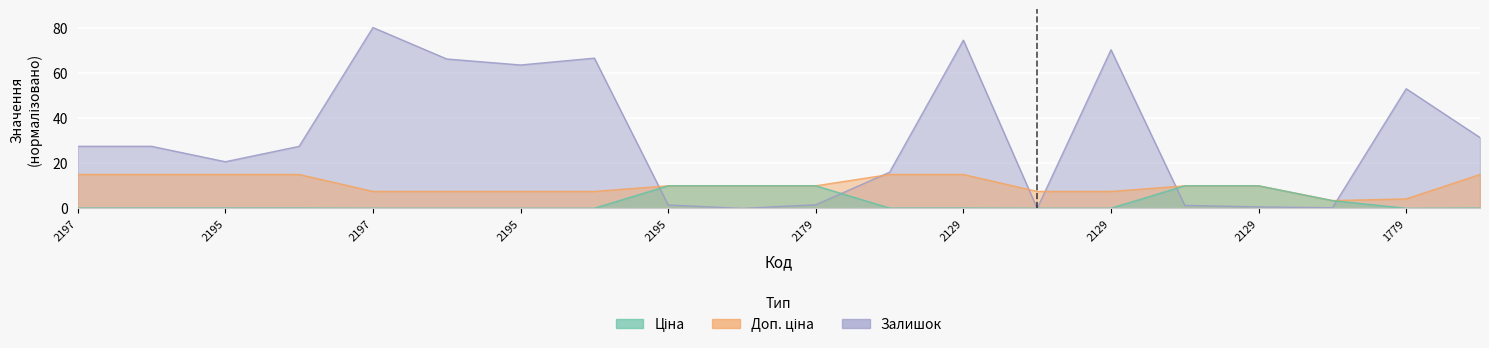

Where do Залишок and Ціна first cross each other?

239732179 and 239682195